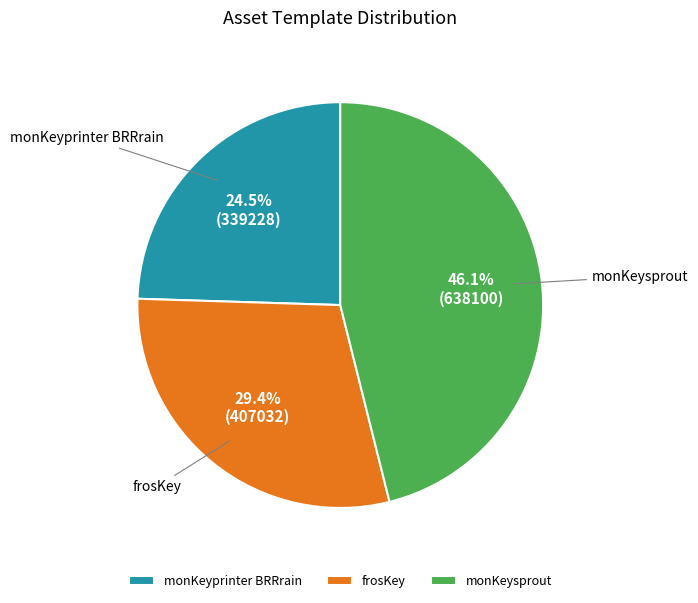

Do monKeysprout and frosKey together represent more than half of the pie?

Yes